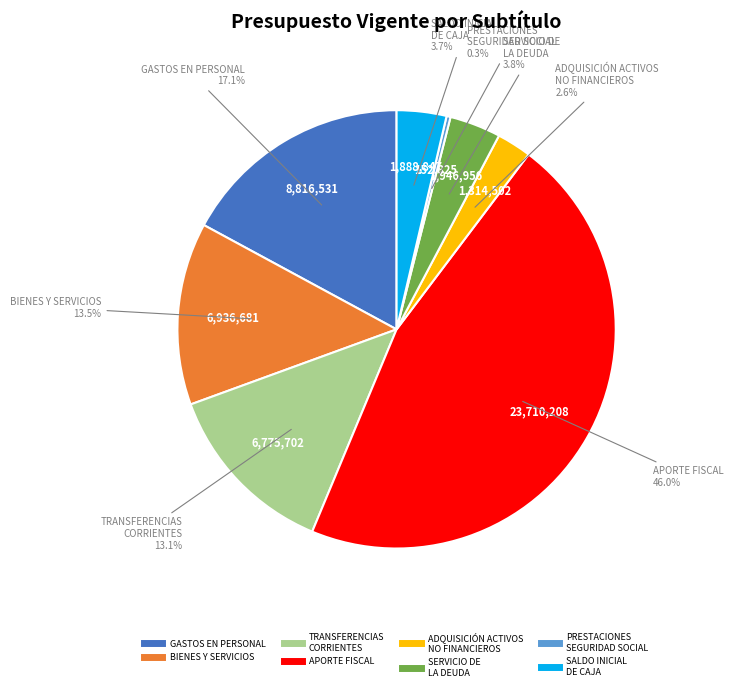

Is there any slice that represents more than half of the pie?

No